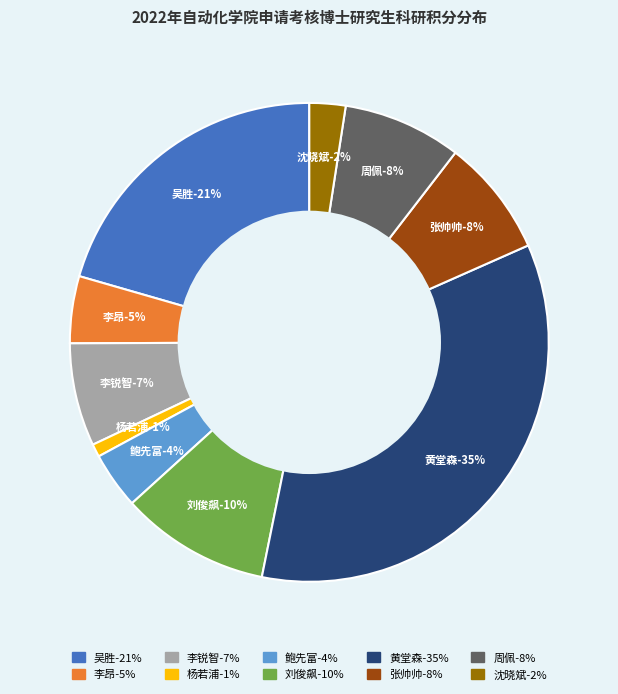

How many slices are in this pie chart?

10